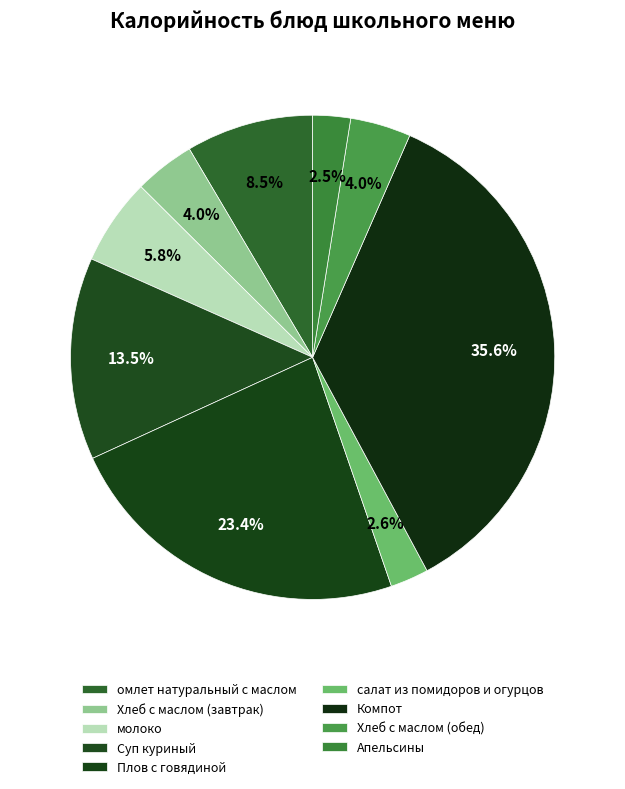

To the nearest percent, what is the difference between the largest and smallest slice percentages?

33%